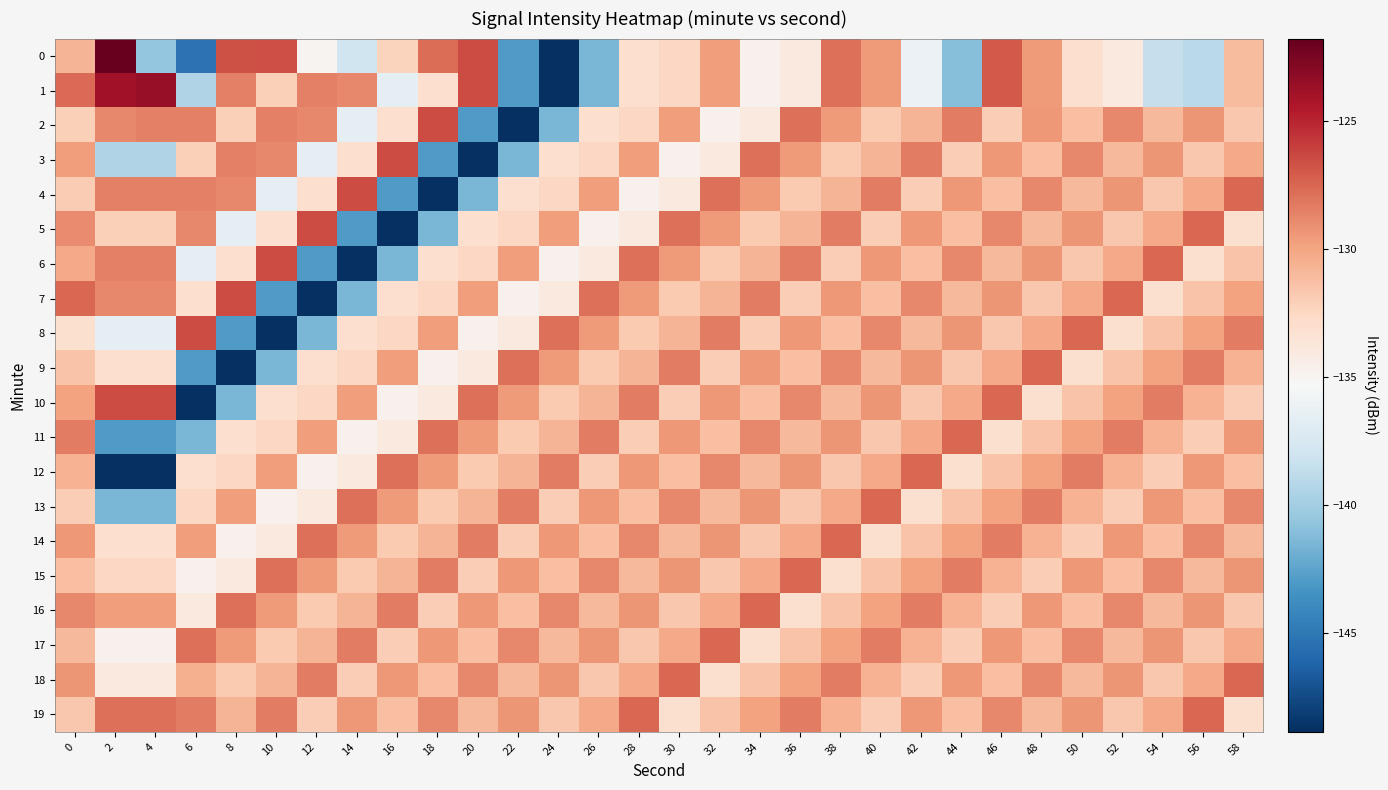

Which has a higher value, 38 or 20?

20